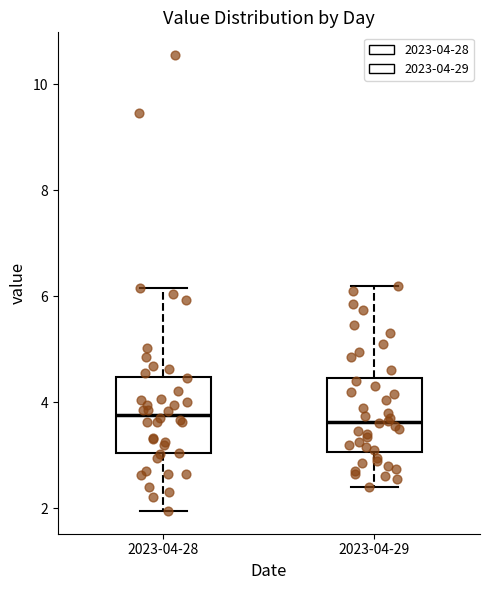

Where is the lower edge of the box for 2023-04-28 on the y-axis? The values are not printed on the chart, so give them approximately, as read against the axis.

3.0